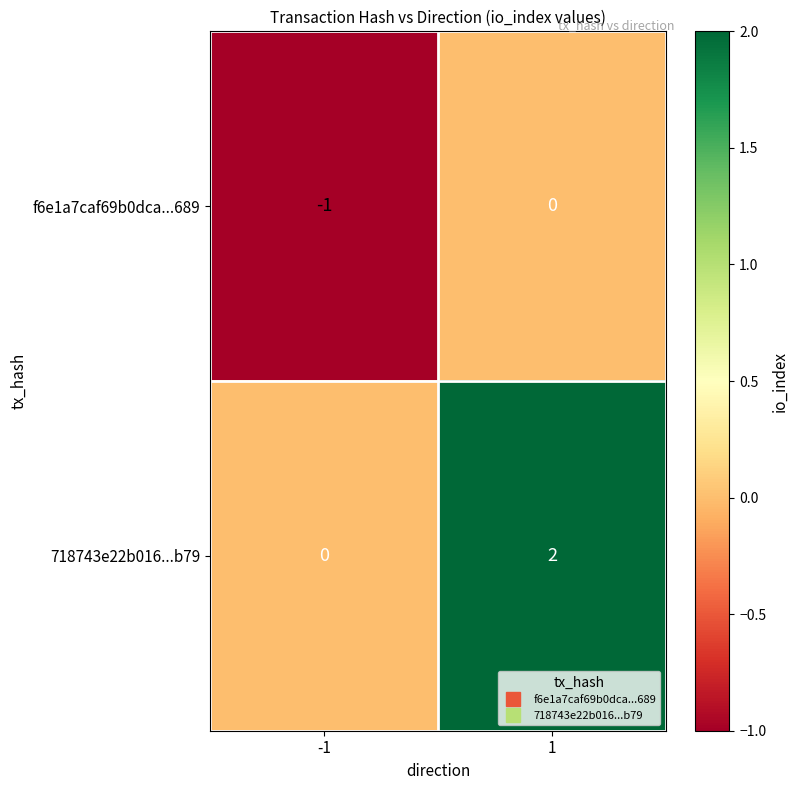

The value of f6e1a7caf69b0dca...689 at -1 is -2. True or false?

False